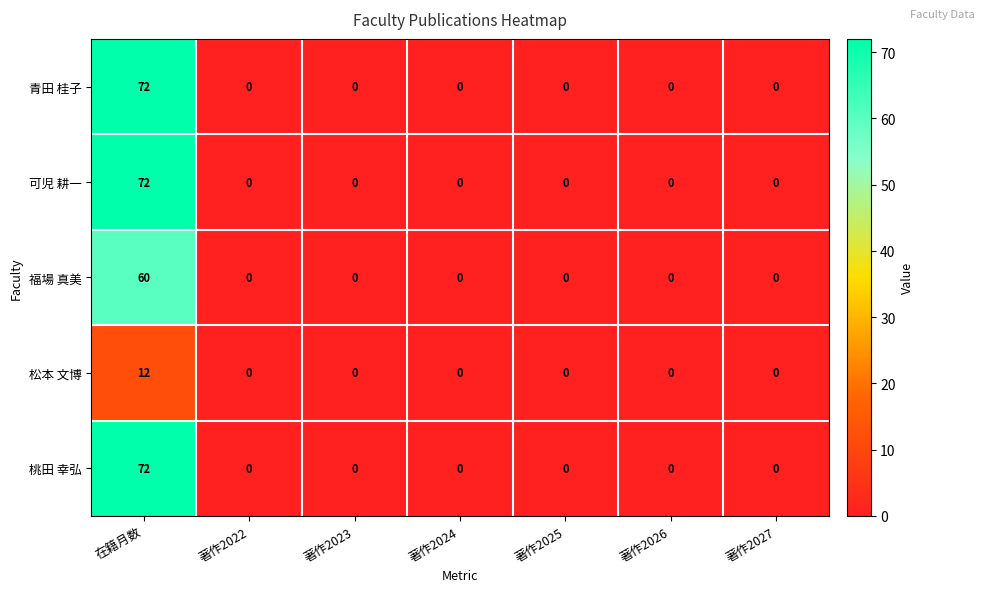

What is the greatest value displayed?

72